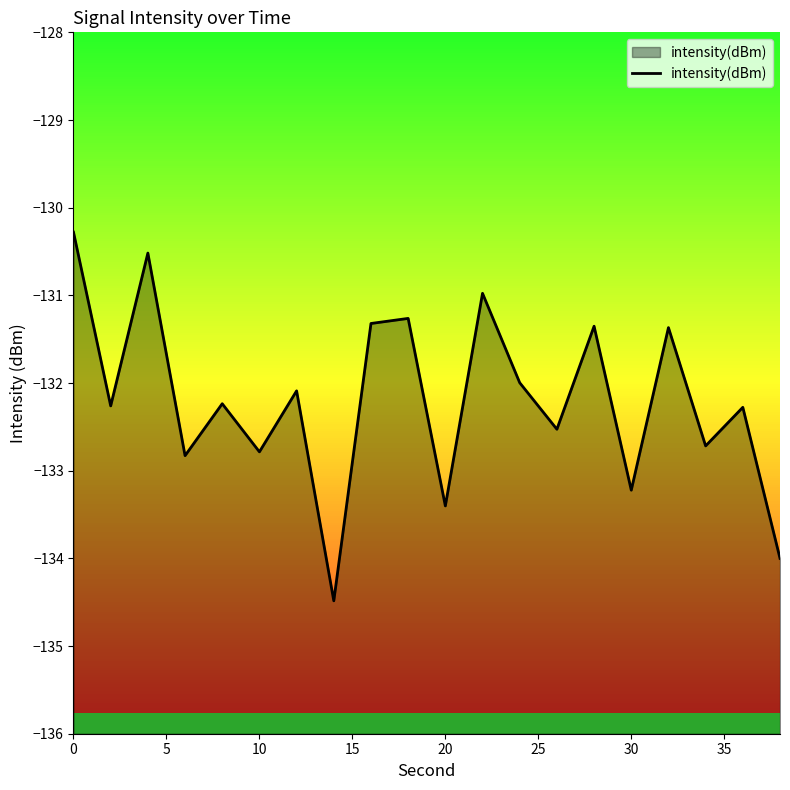

The value at 10 is -225.3. True or false?

False